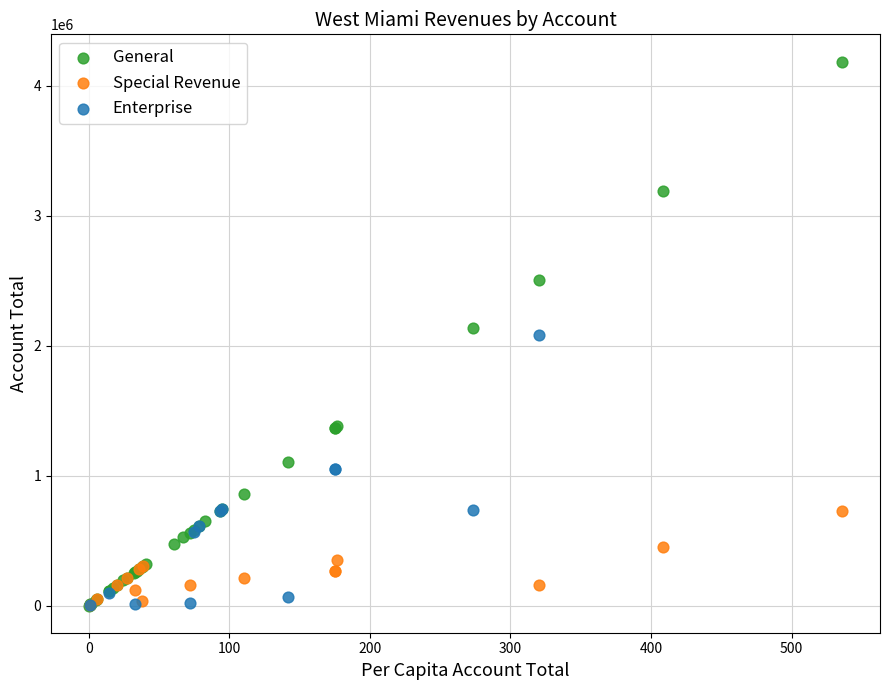

Which series reaches the maximum Y coordinate?

General